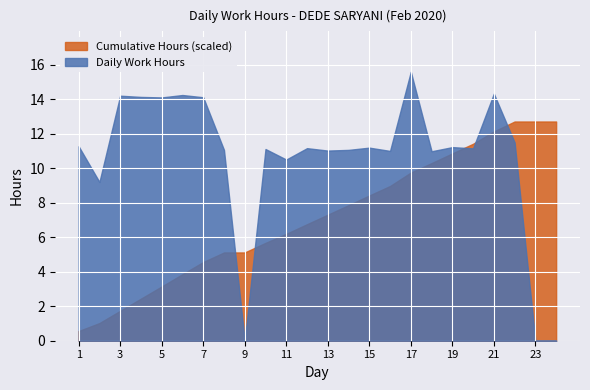

Is the value of Cumulative Hours (scaled) at 5 greater than the value of Daily Work Hours at 3?

No